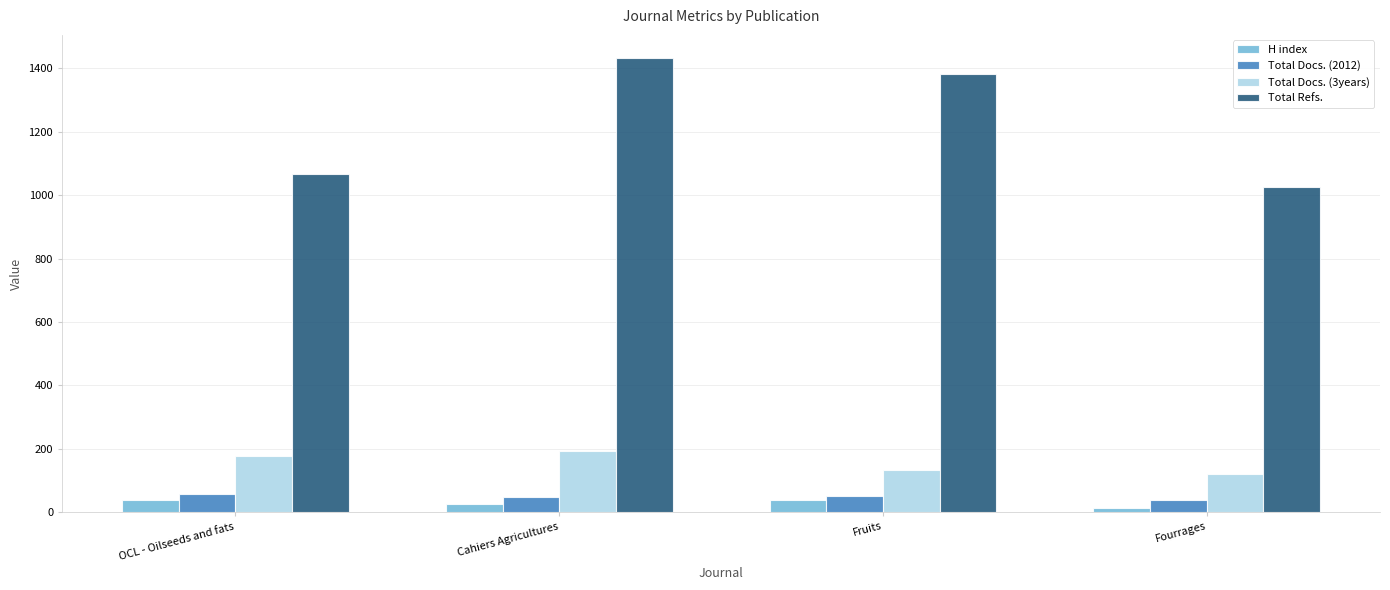

List the series in order of their peak value, lowest first.

H index, Total Docs. (2012), Total Docs. (3years), Total Refs.